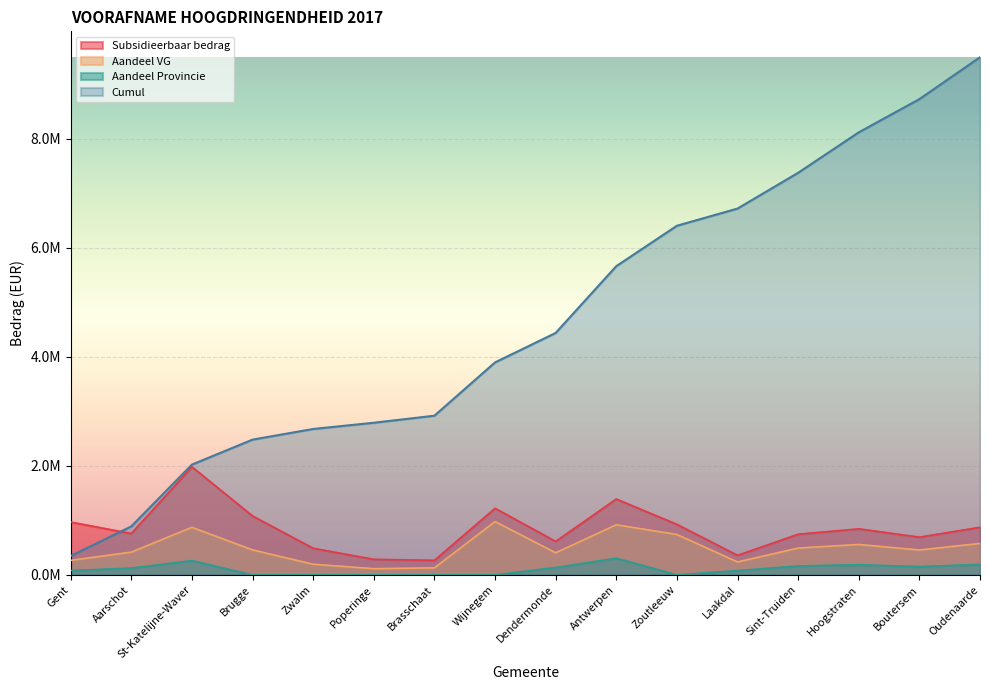

How many lines are shown in the chart?

4